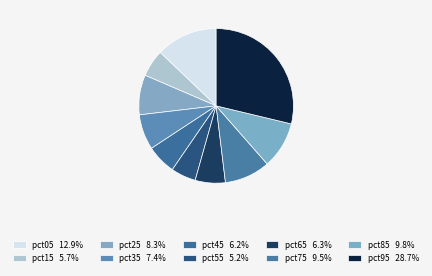

Between pct25 and pct15, which is larger?

pct25